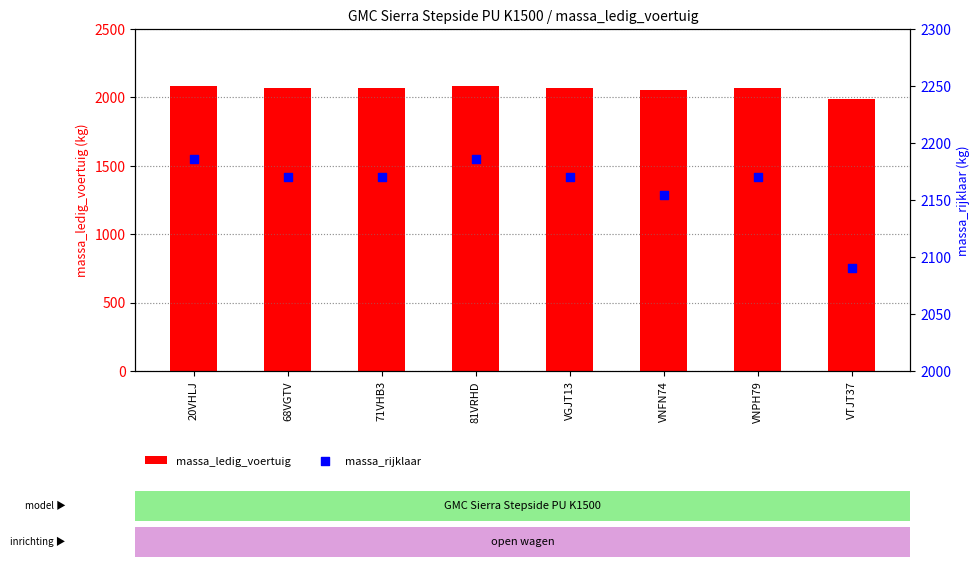

At which category is the sum across all series the highest?

20VHLJ